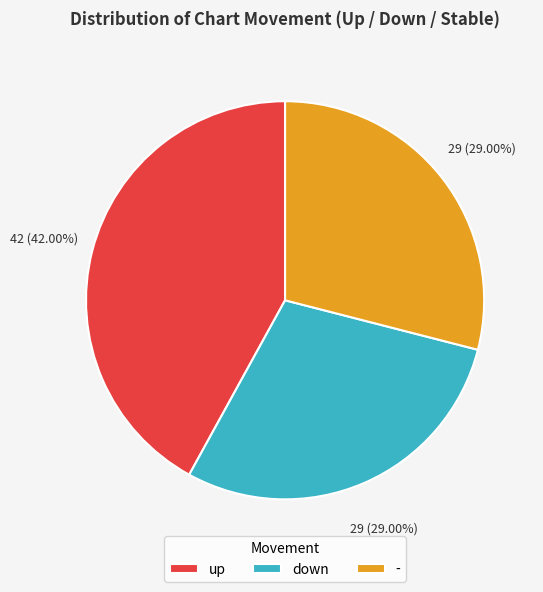

Which category has the biggest portion of the pie?

up